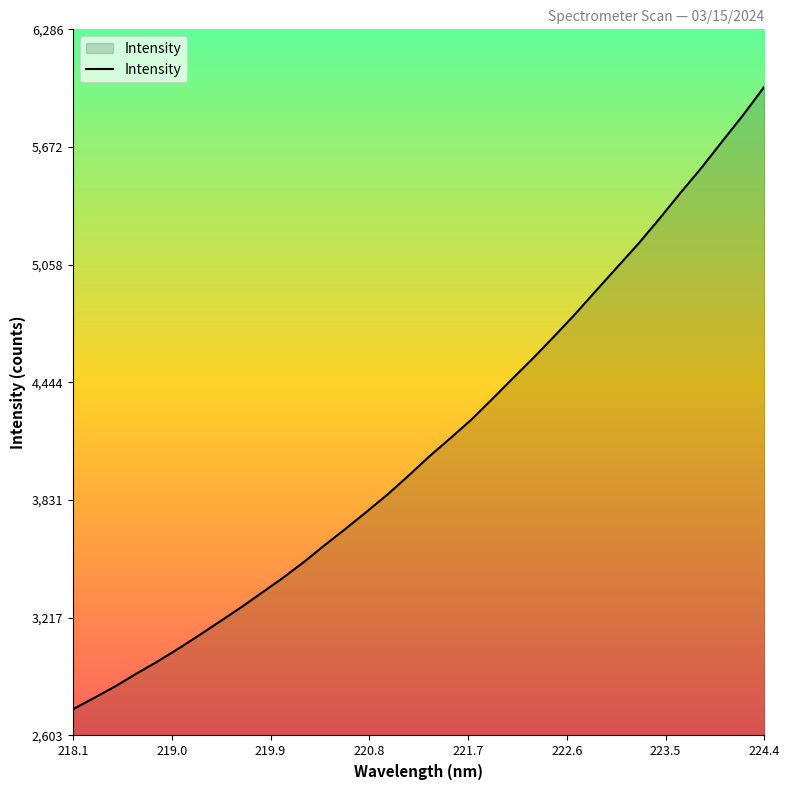

What is the difference between the maximum and minimum values?

3246.0